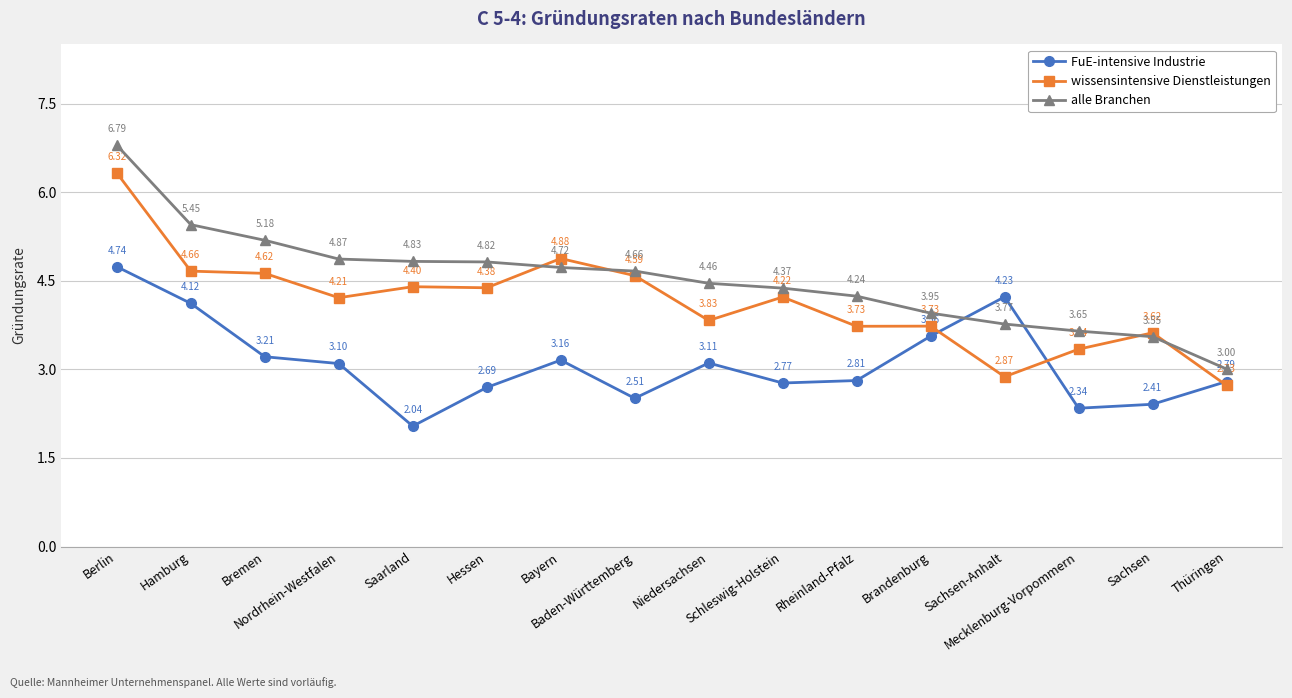

True or false: alle Branchen has more than 1 interior local peaks.

False